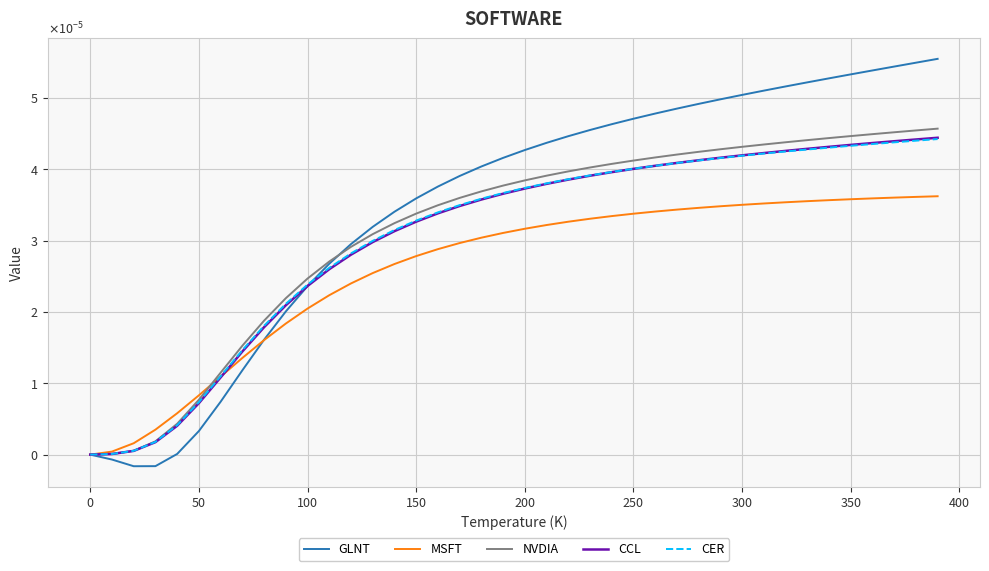

List the series in order of their peak value, lowest first.

MSFT, CER, CCL, NVDIA, GLNT